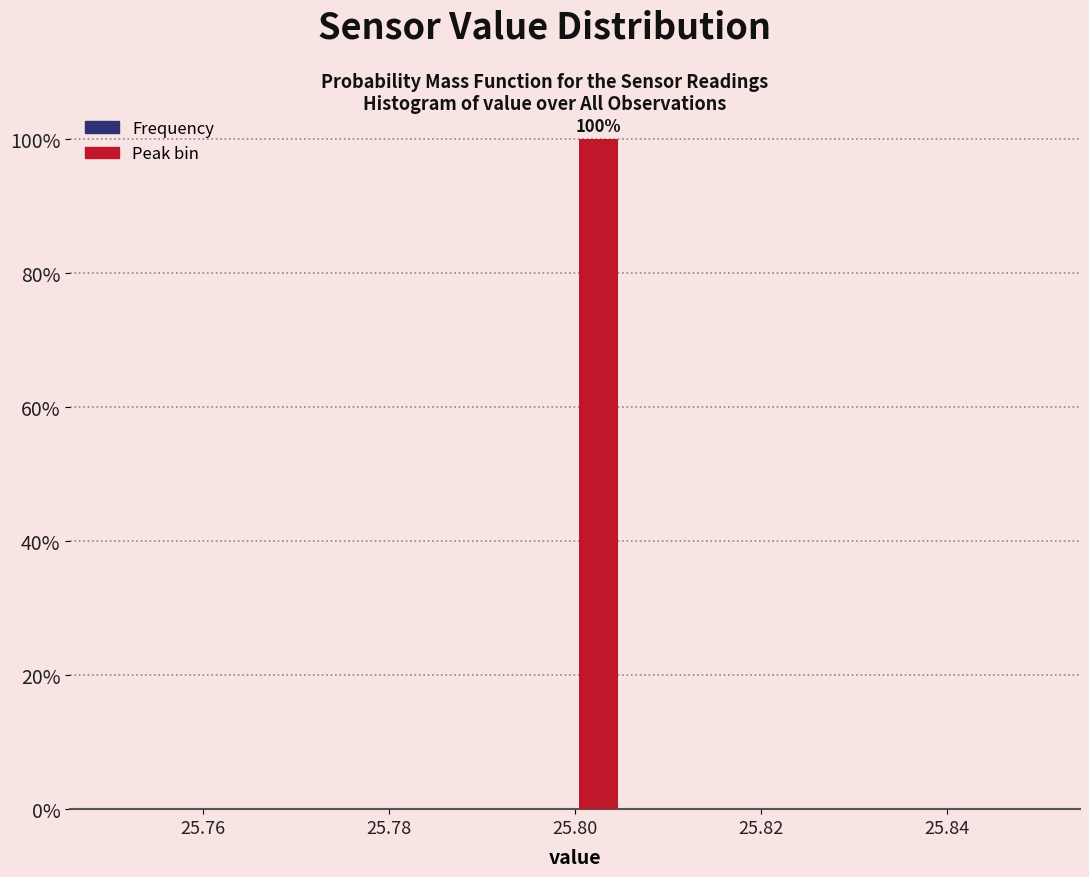

Read against the x-axis, roughly where is the centre of the tallest bar?

25.802